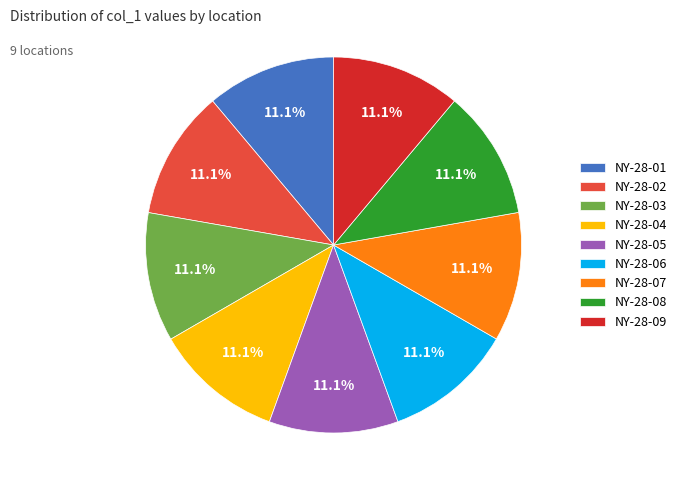

To the nearest percent, what is the combined percentage of NY-28-02 and NY-28-08?

22%